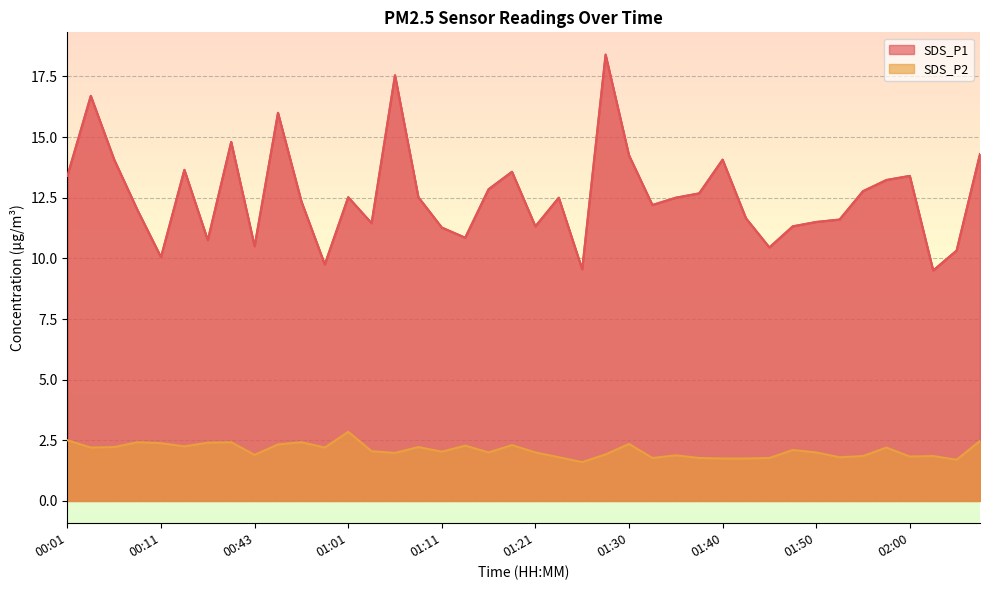

Which series has the largest total across all categories?

SDS_P1